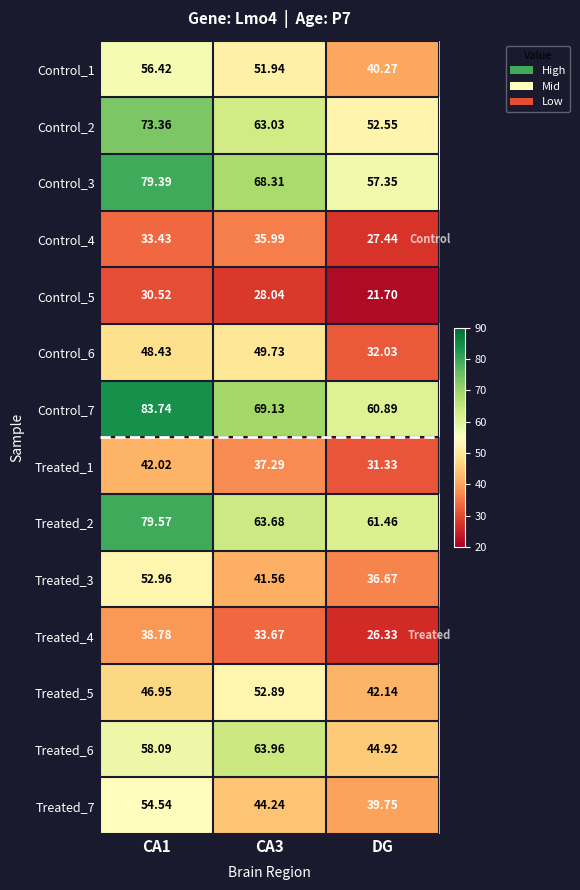

Is the value of Control_1 at DG greater than the value of Treated_2 at CA3?

No